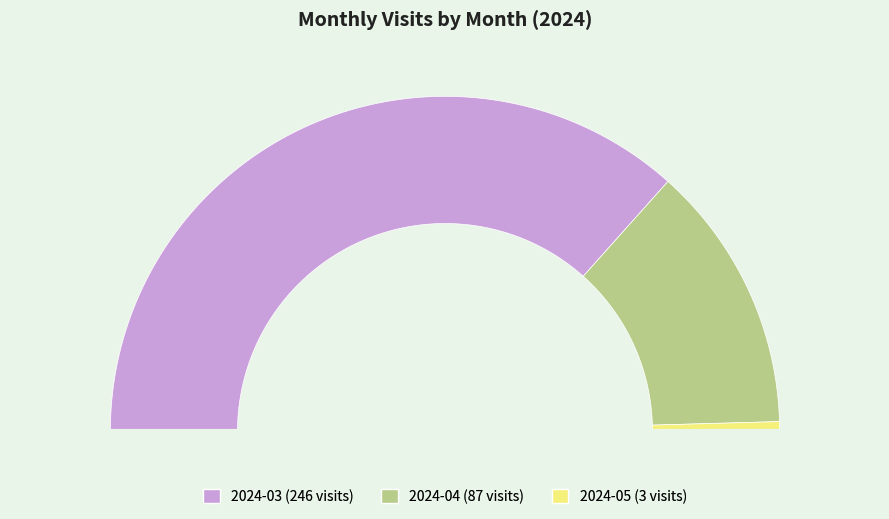

To the nearest percent, what portion does 2024-03 represent?

73%